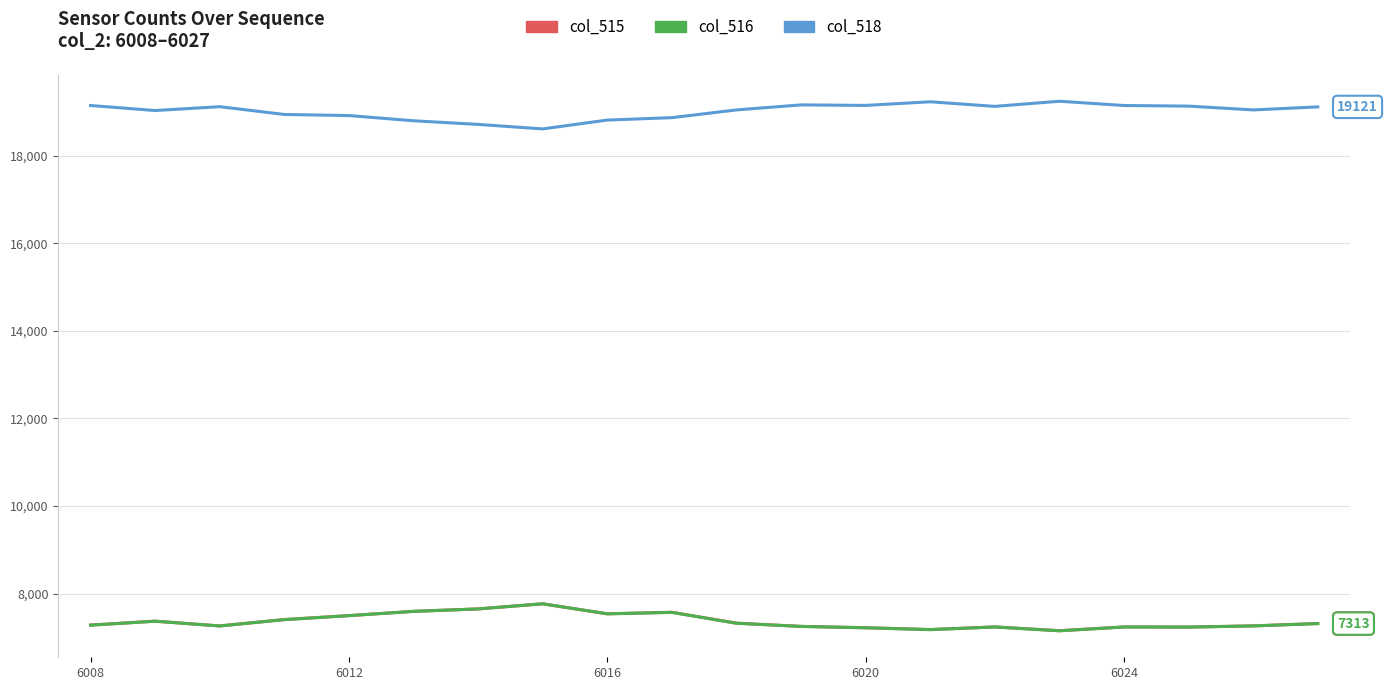

At how many categories does at least one series exceed 13818?

20